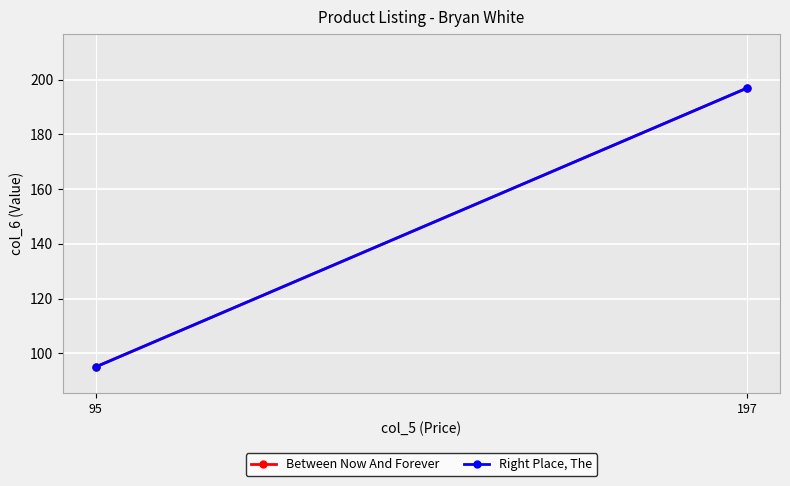

How many data points does each series have?

2